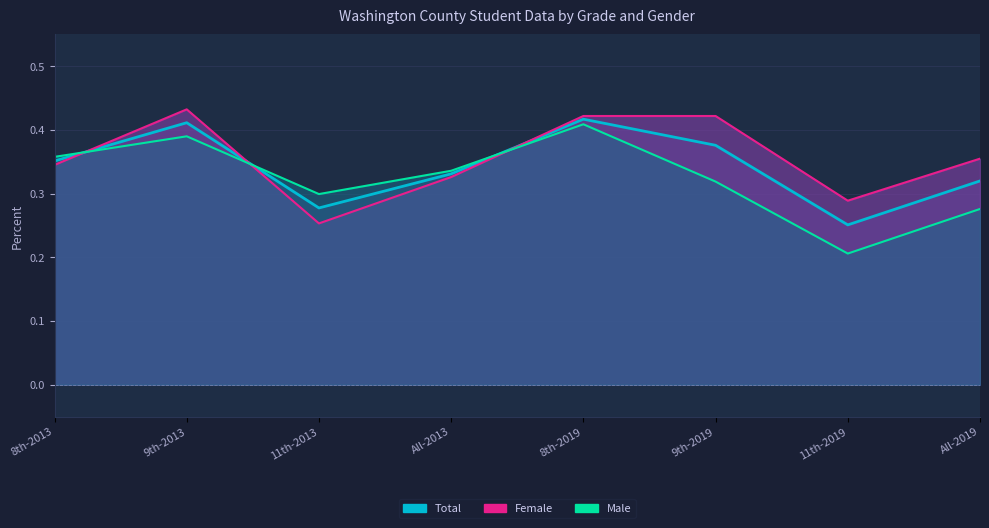

At which label is Total closest to 0?

11th-2019